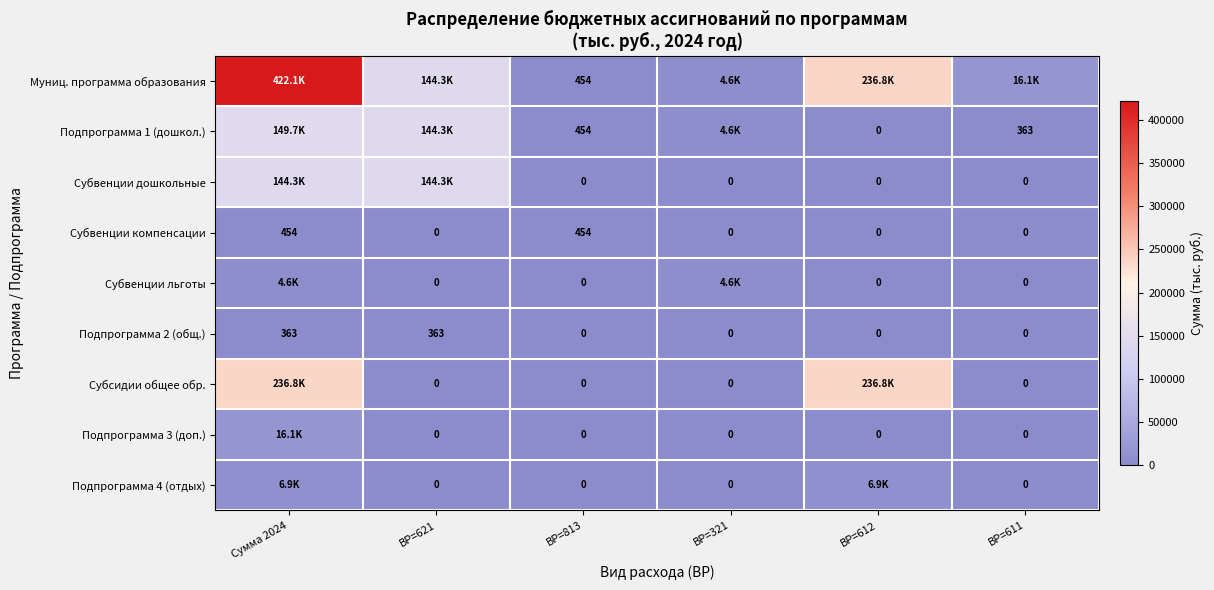

How many positive values does the Подпрограмма 2 (общ.) series have?

2